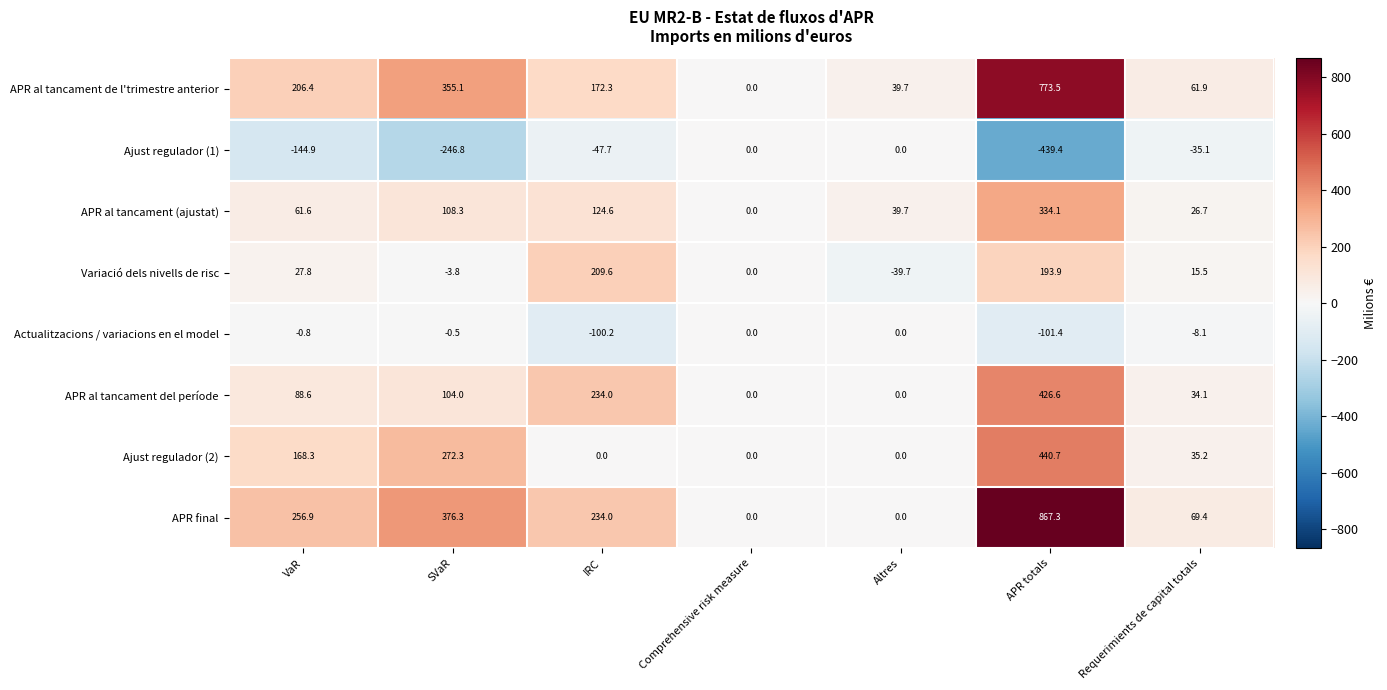

Which series changed the most between IRC and APR totals?

APR final